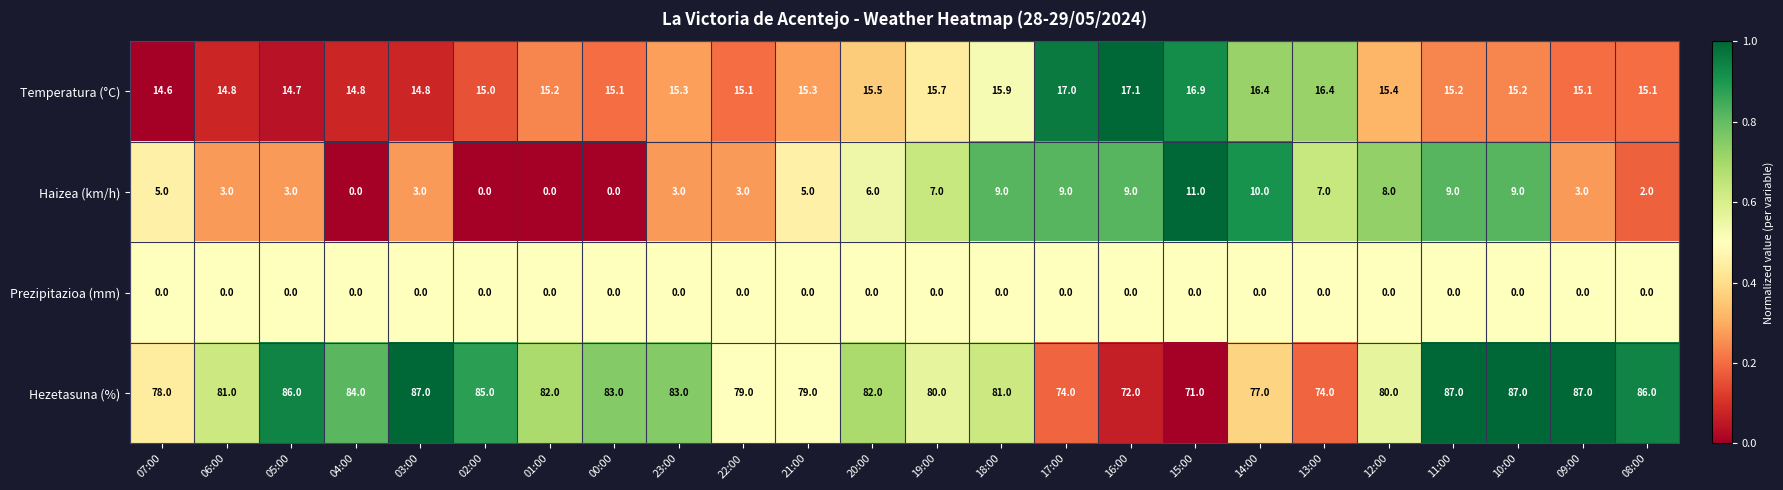

Rank the series by their maximum value, from highest to lowest.

Hezetasuna (%), Temperatura (°C), Haizea (km/h), Prezipitazioa (mm)